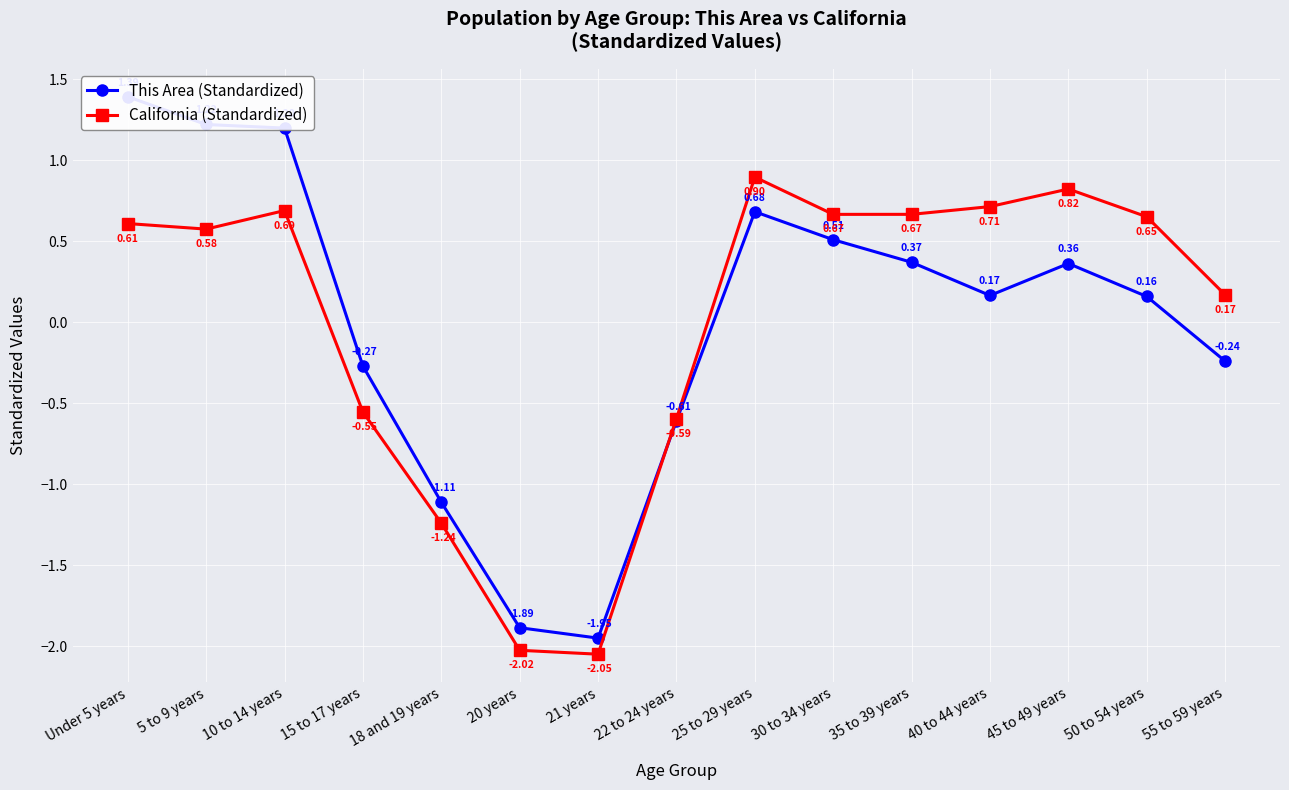

What are all the series names shown in the legend?

This Area (Standardized), California (Standardized)